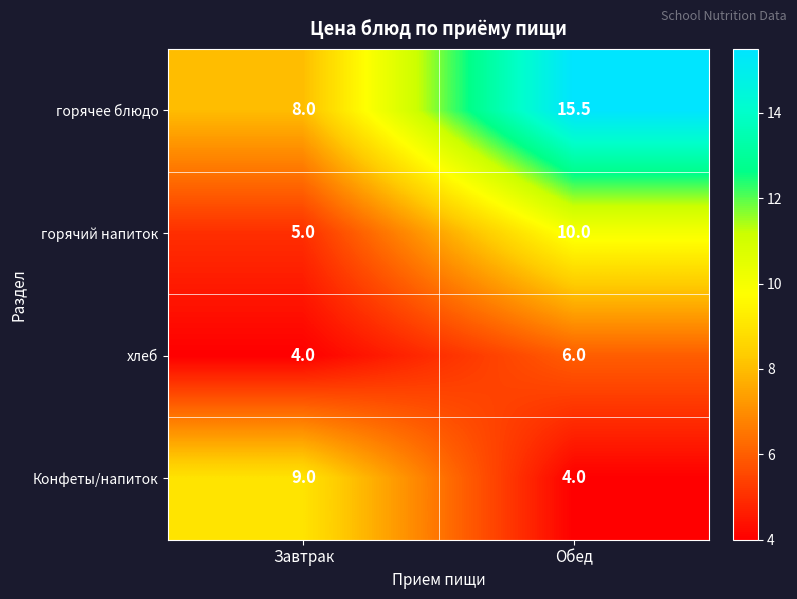

Which label corresponds to the largest value in the chart?

Обед